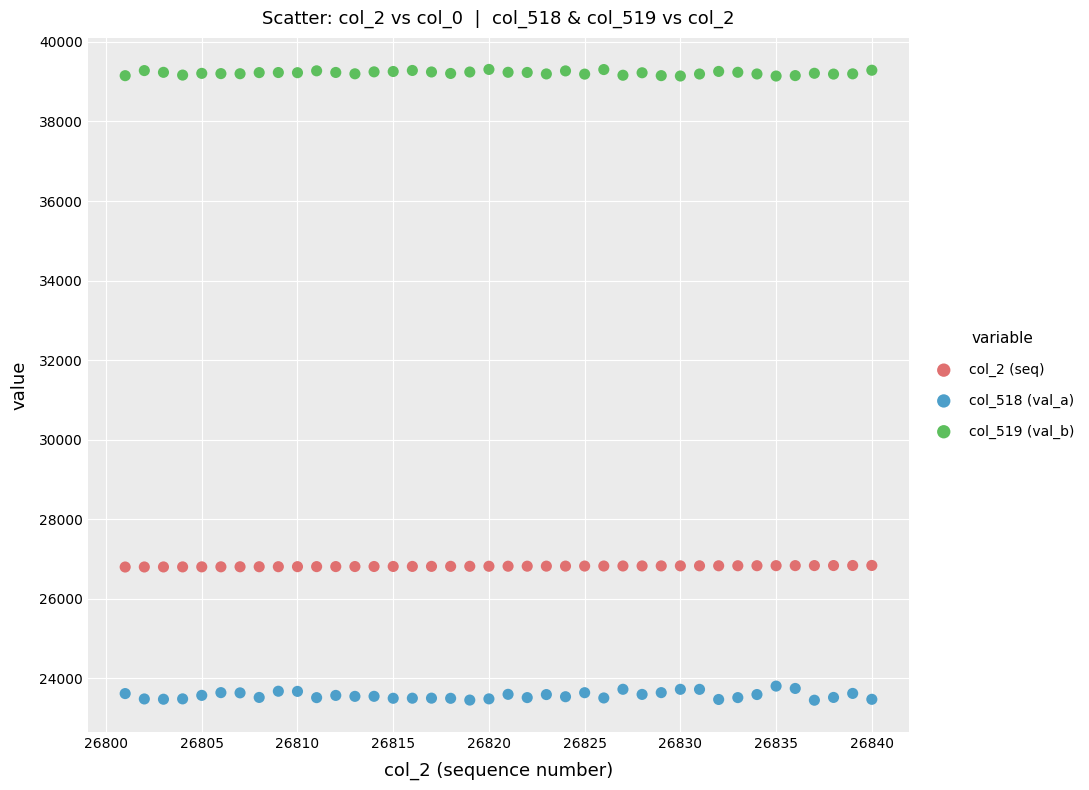

Across all data points, what is the range of Y values (max minus min)?

15854